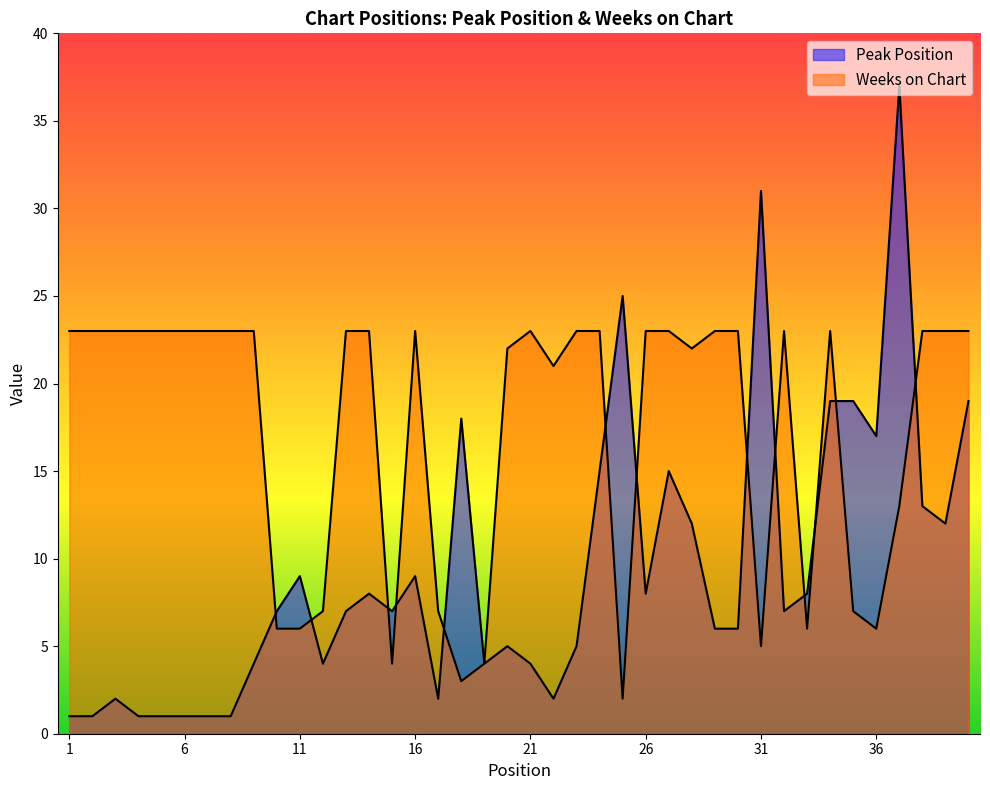

Which series ends up on top after the final intersection of Weeks on Chart and Peak Position?

Weeks on Chart